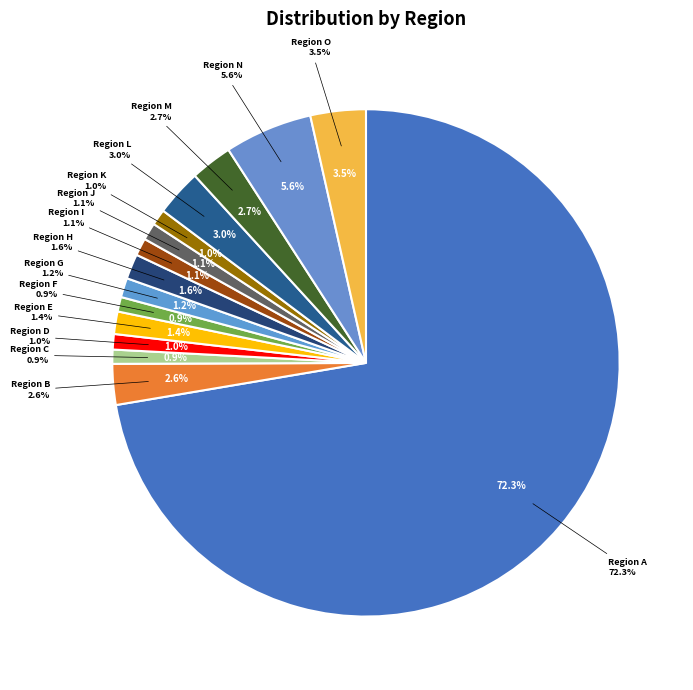

How many slices are in this pie chart?

15